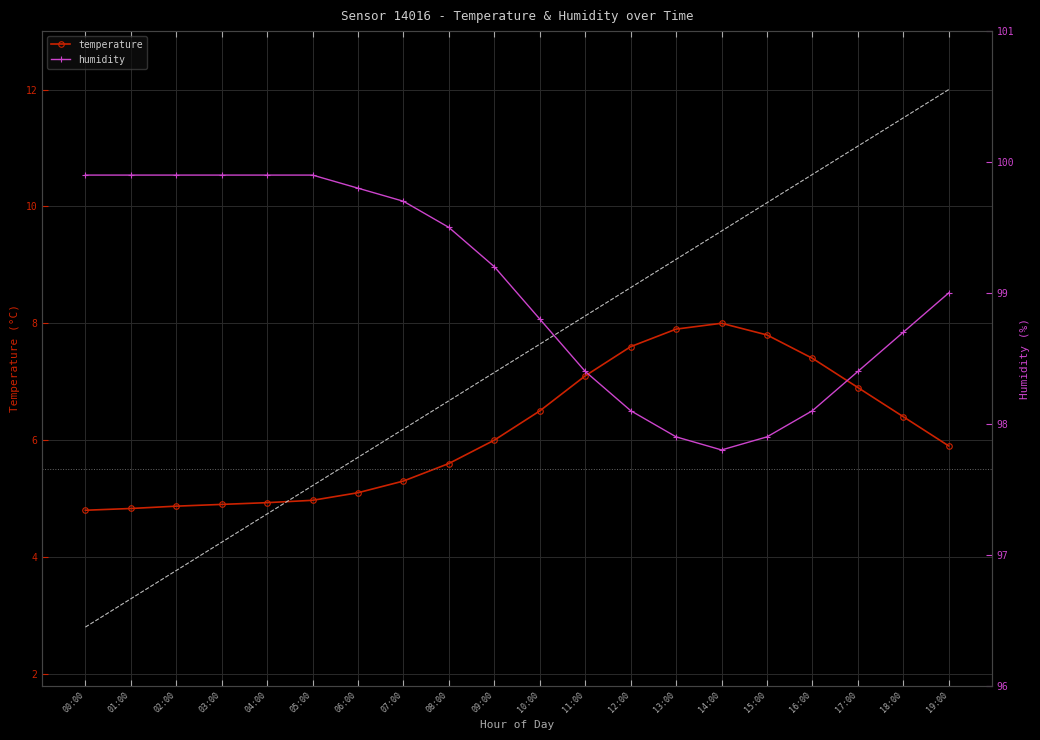

What is the total value across all series at 12:00?

105.7